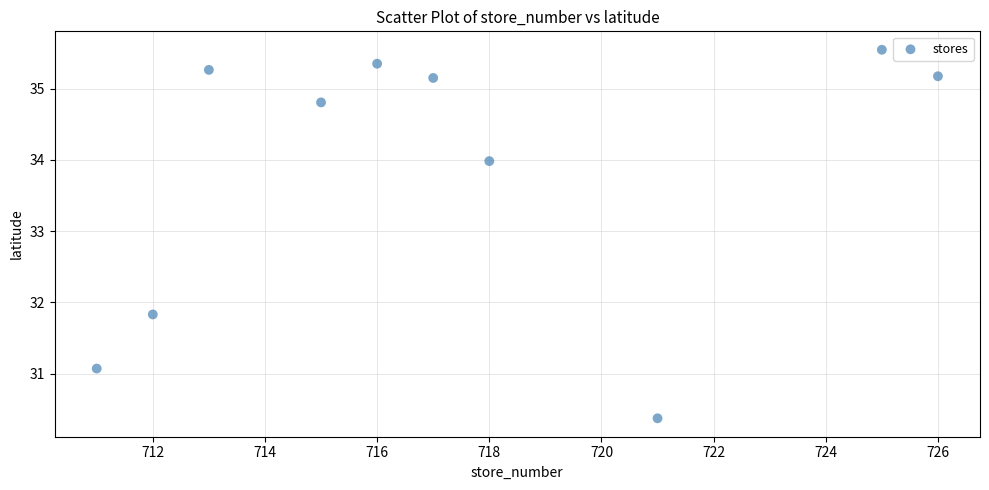

What Y value in the scatter plot is closest to 32?

31.8